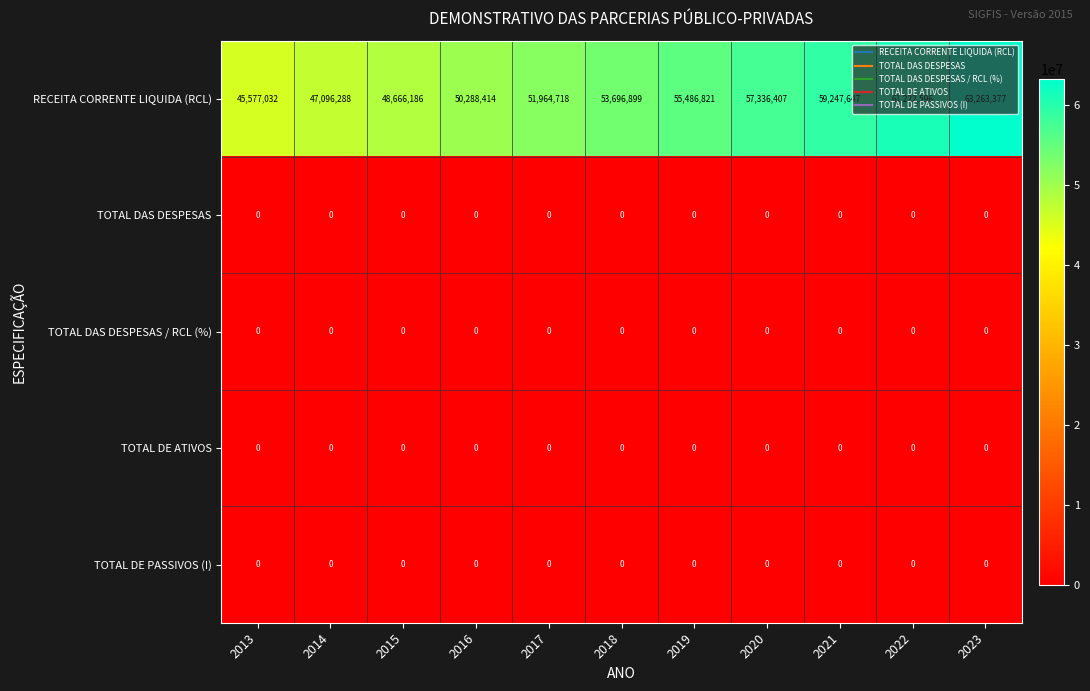

What is the minimum value for RECEITA CORRENTE LIQUIDA (RCL)?

45577032